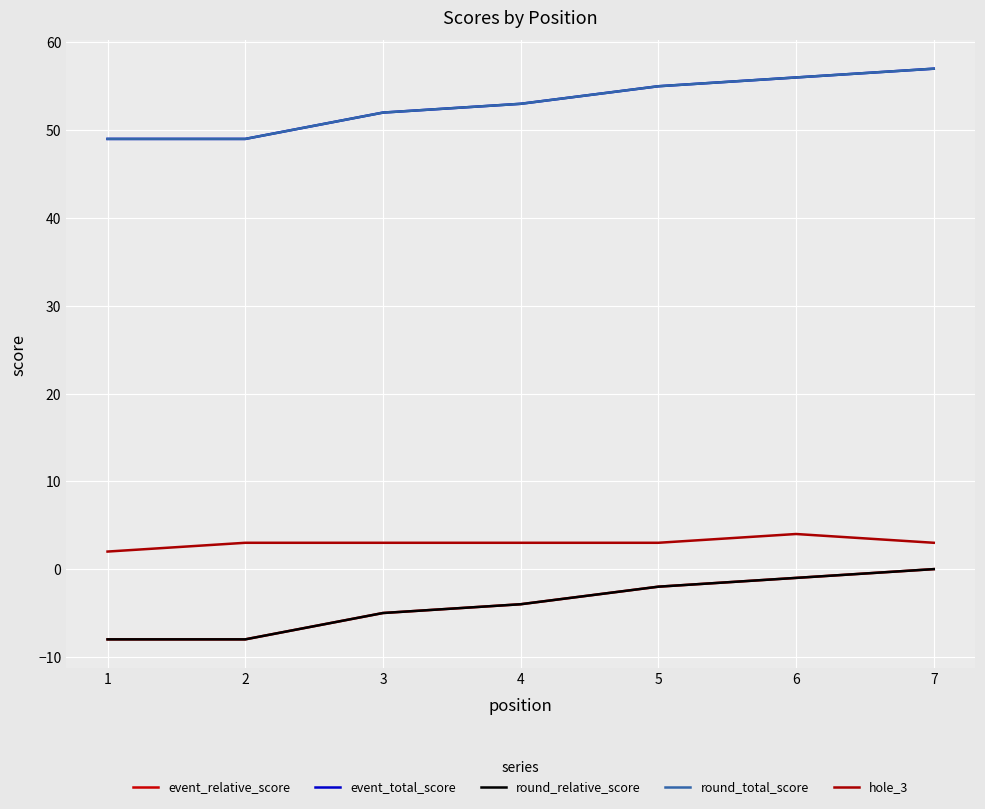

What is the average value of the round_relative_score series?

-4